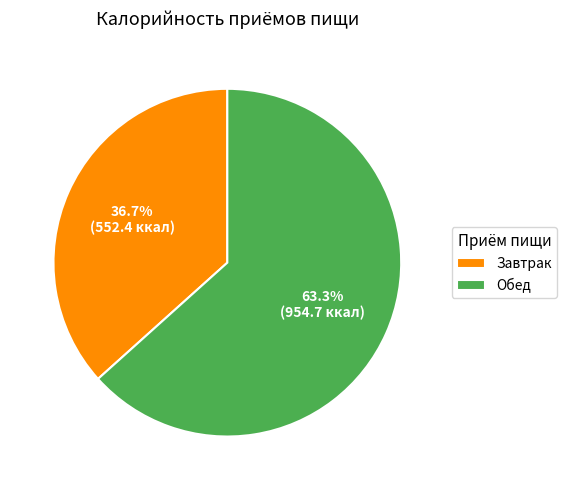

Between Обед and Завтрак, which is larger?

Обед